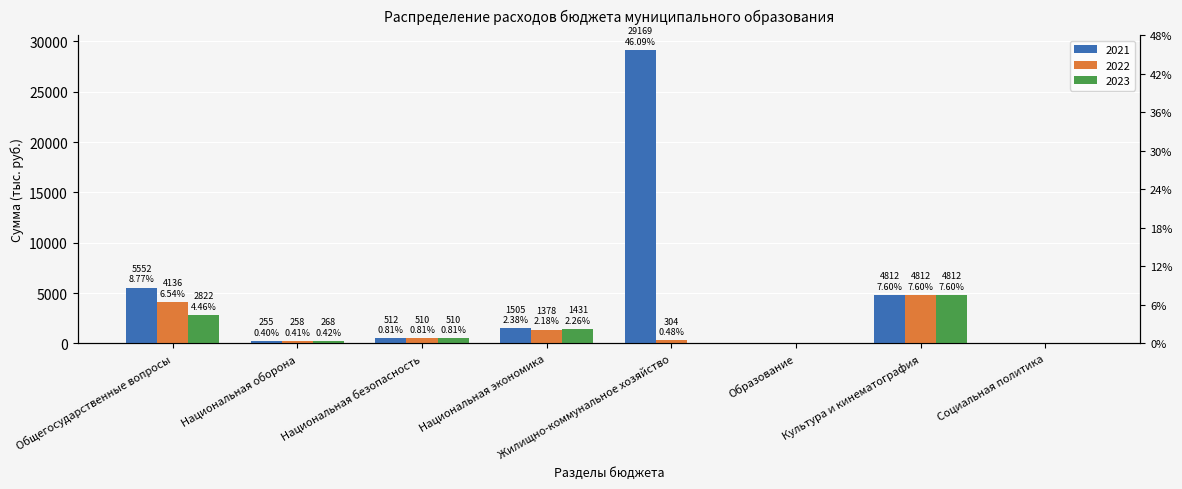

Reading left to right, what are all the values shown in this chart?

2021: 5551.5	254.9	512.0	1504.6	29169.5	4.8	4811.9	76.2
2022: 4136.3	257.6	509.5	1377.5	303.5	4.8	4811.9	76.2
2023: 2821.9	267.8	509.5	1431.0	0.0	4.8	4811.9	76.2